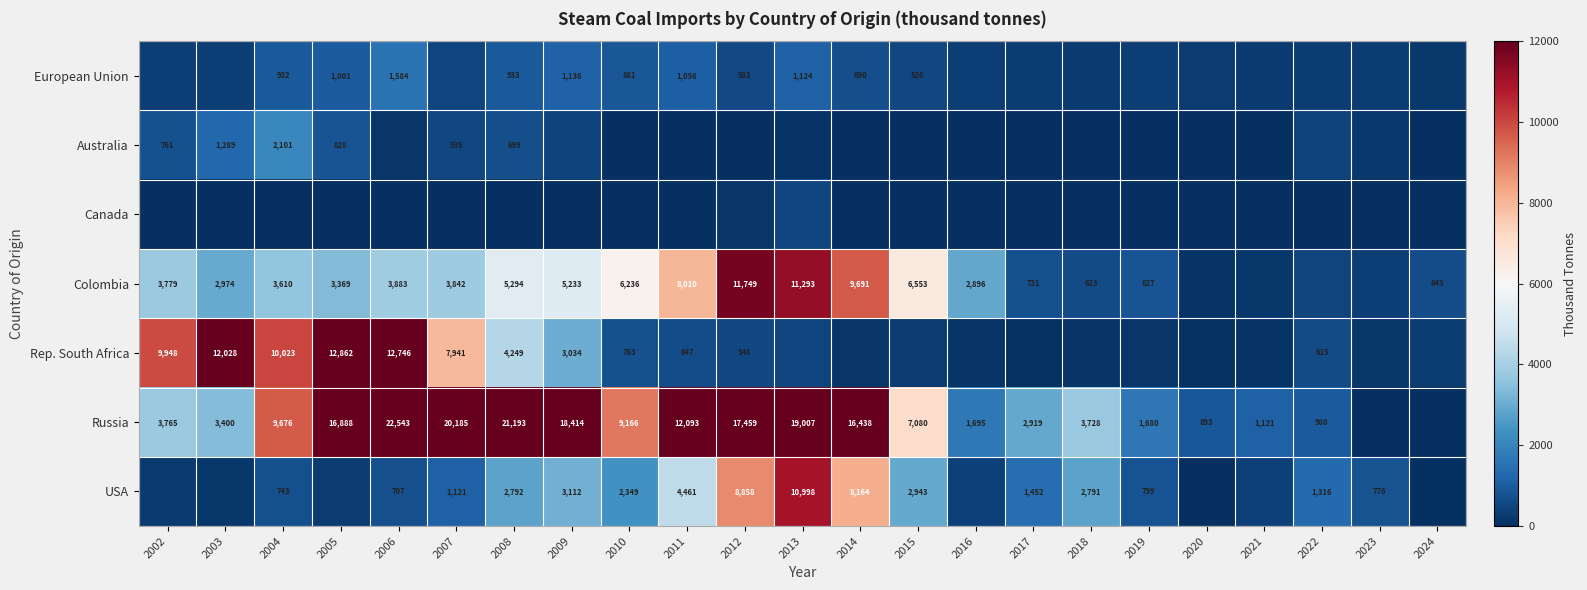

Is the value of European Union at 2014 greater than the value of Rep. South Africa at 2009?

No